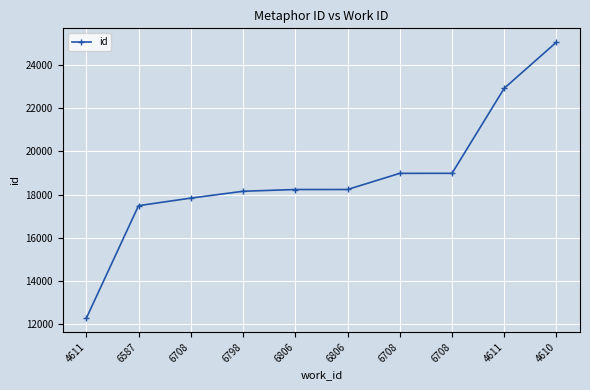

List the labels in order of value, largest first.

4610, 4611, 6708, 6708, 6806, 6806, 6798, 6708, 6587, 4611